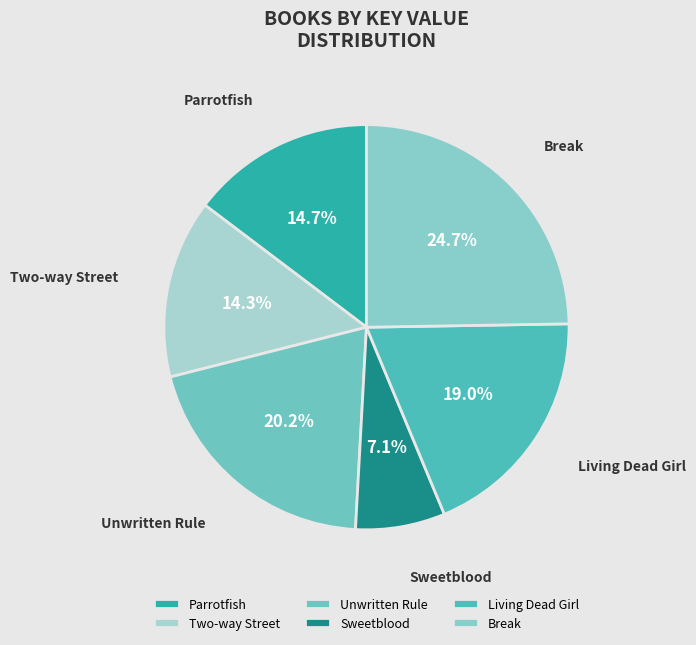

Which slice is the smallest?

Sweetblood